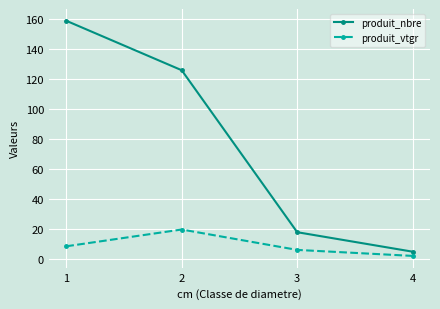

True or false: produit_vtgr and produit_nbre intersect in this chart.

False